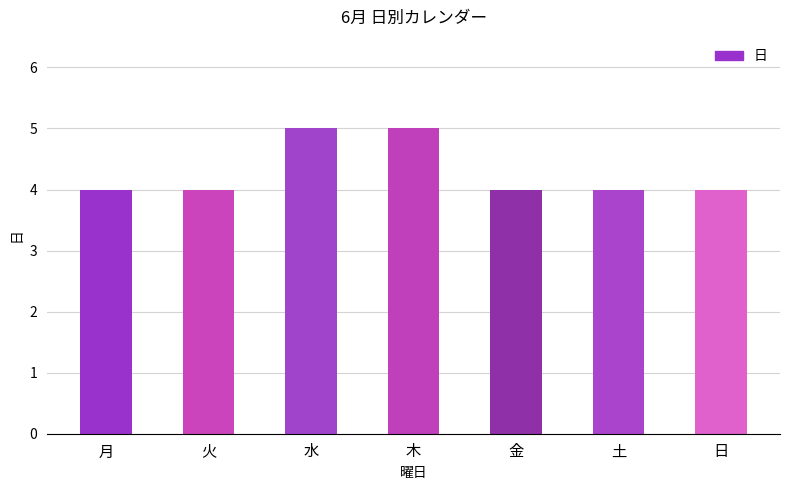

What is the label of the 5th bar from the right?

水